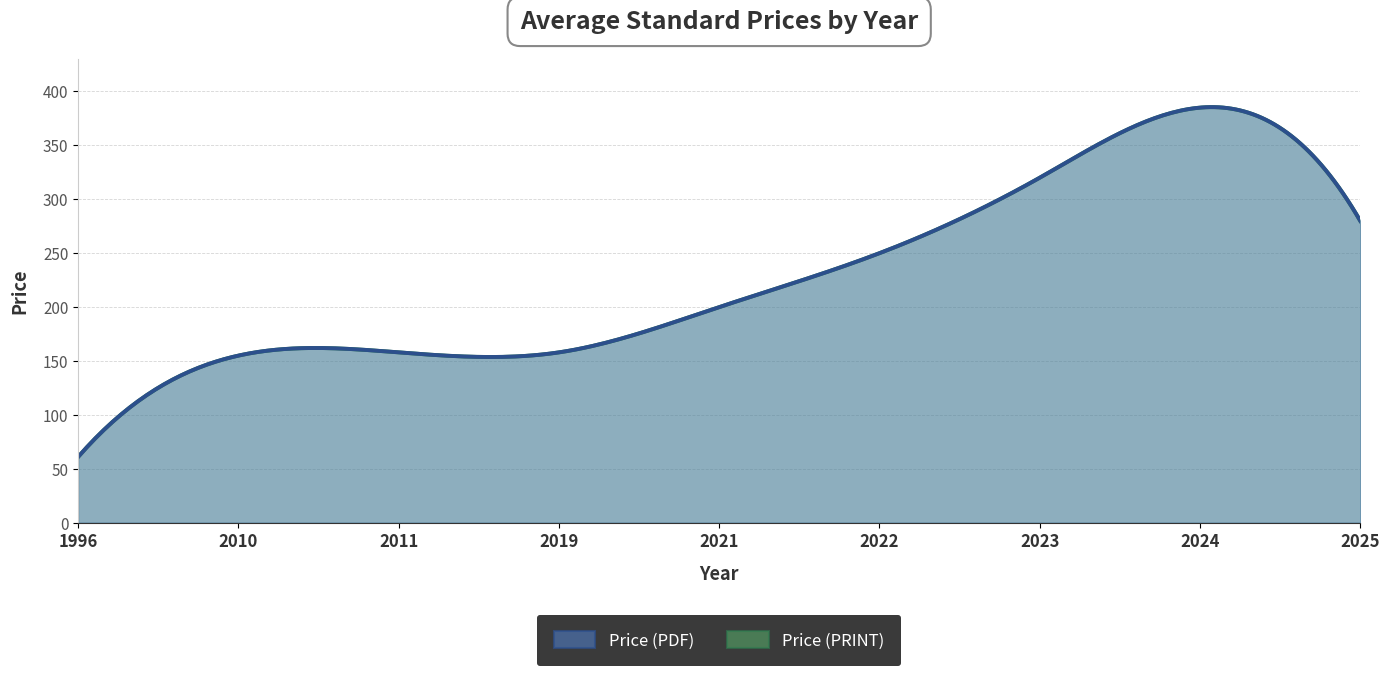

True or false: Price (PRINT) and Price (PDF) intersect in this chart.

False